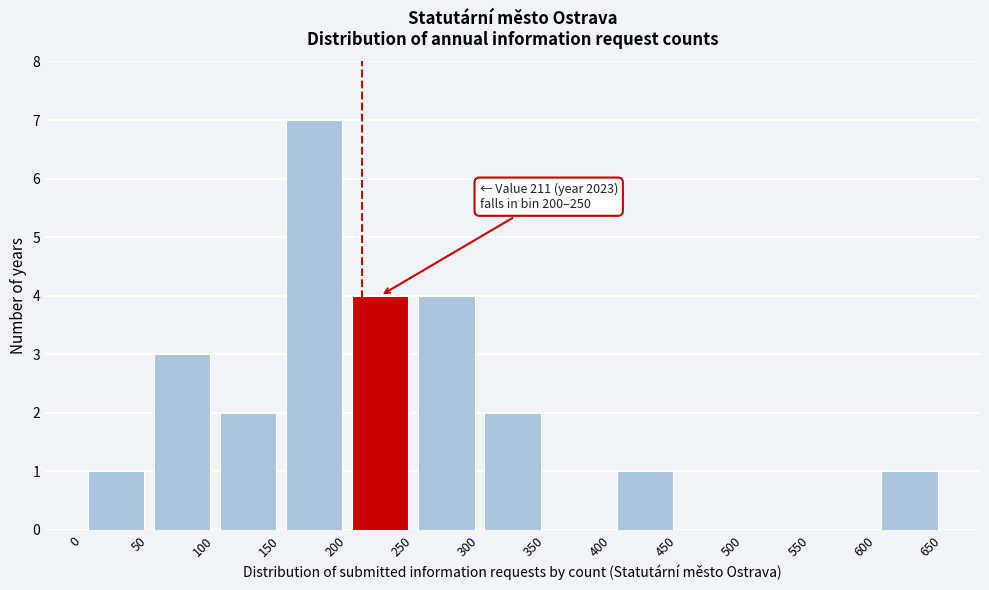

Over which range of the x-axis is the bar tallest?

150 to 200